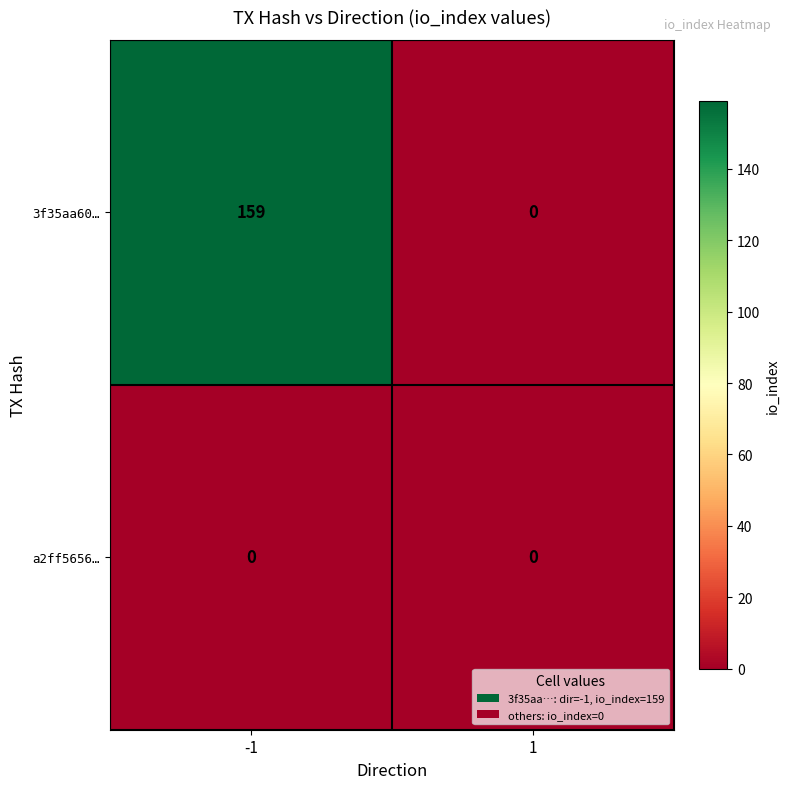

Which series has the largest range (max minus min)?

3f35aa60…